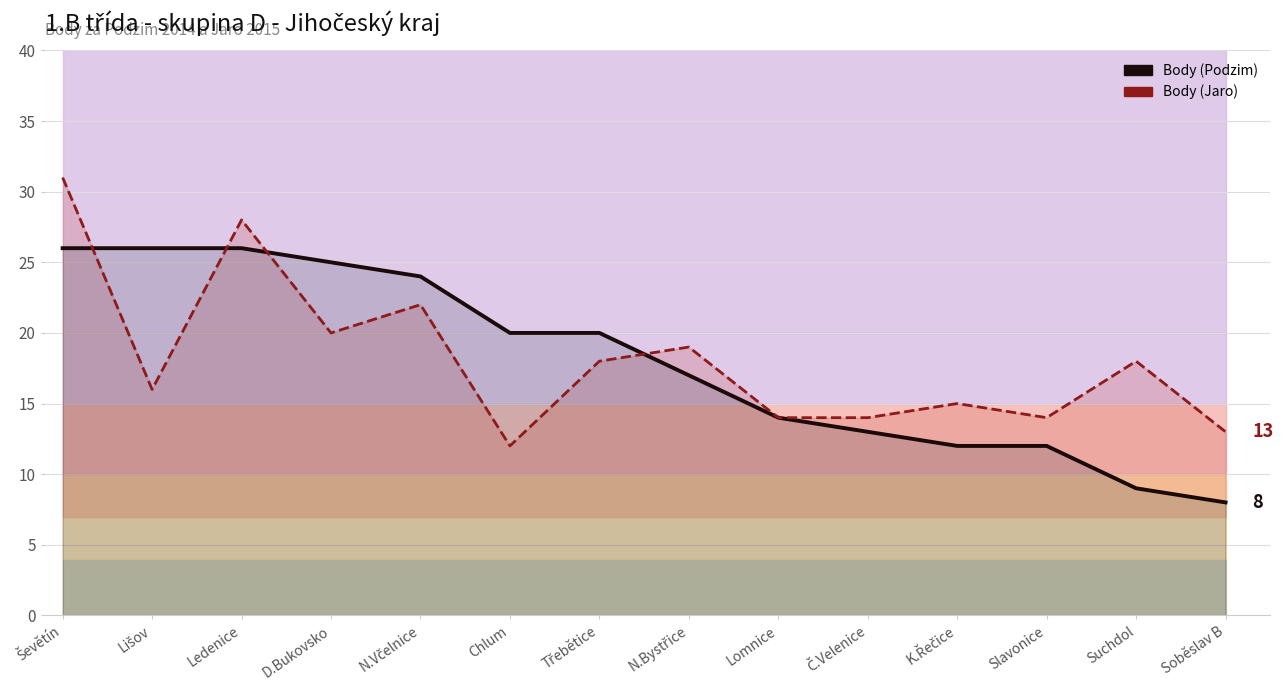

What is the lowest value of the Body (Podzim) line series?

8